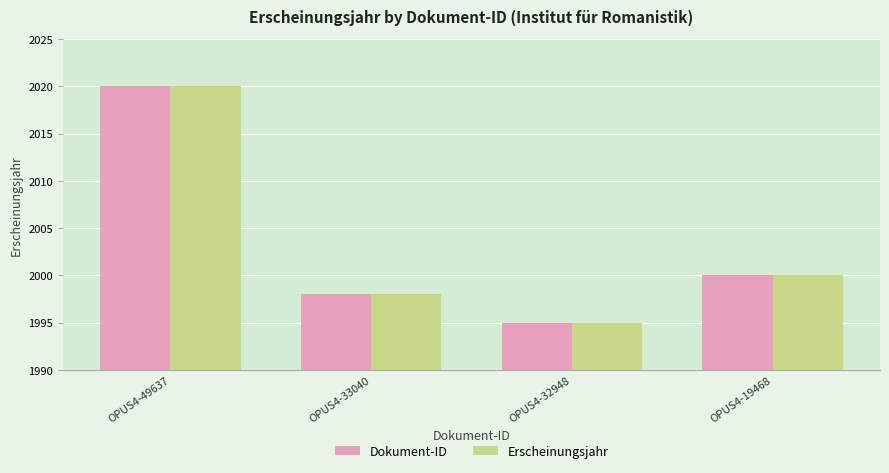

What is the sum of the Erscheinungsjahr values at OPUS4-33040 and OPUS4-32948?

3993